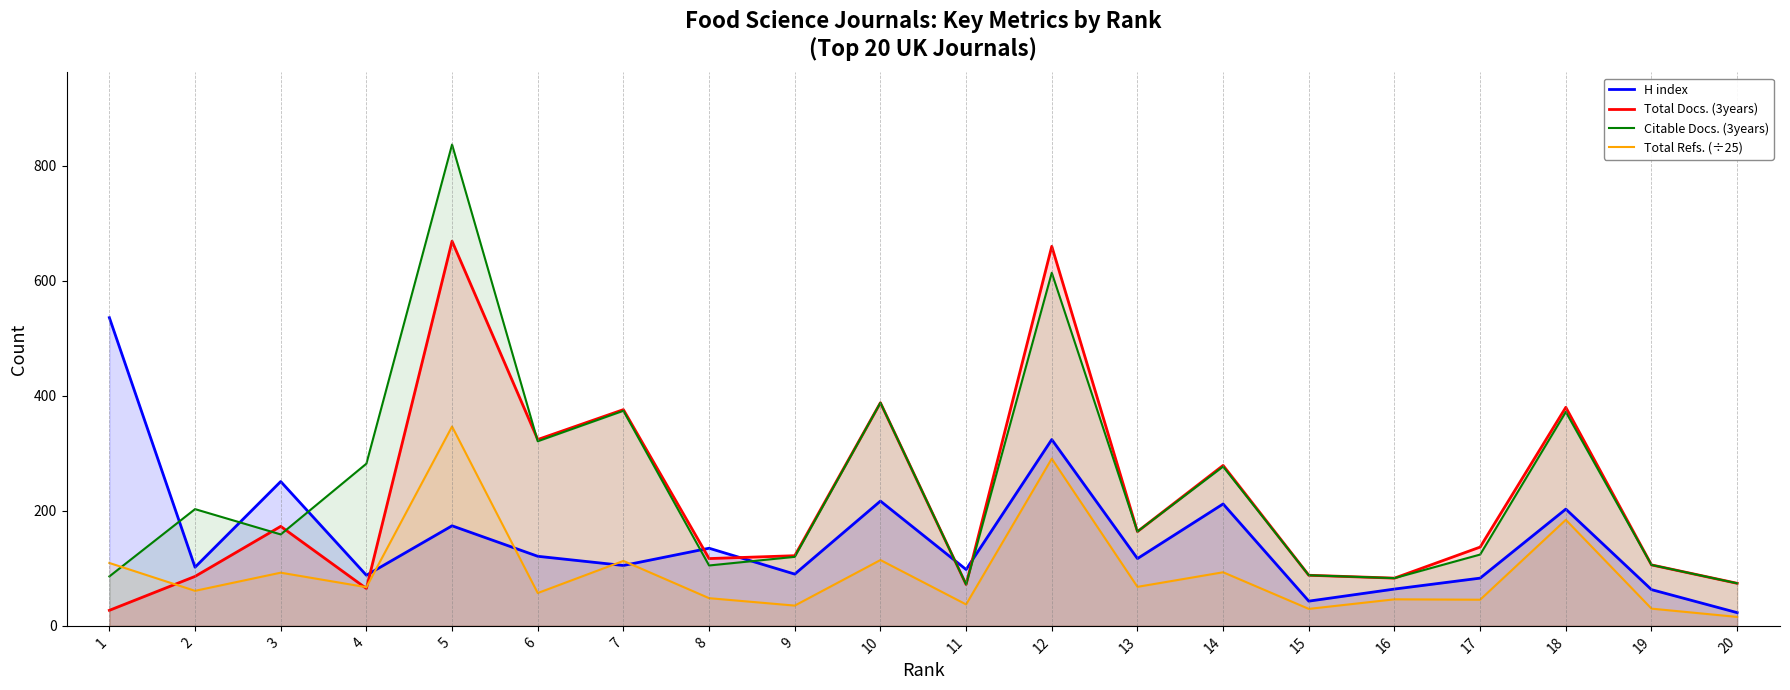

How many lines are shown in the chart?

4